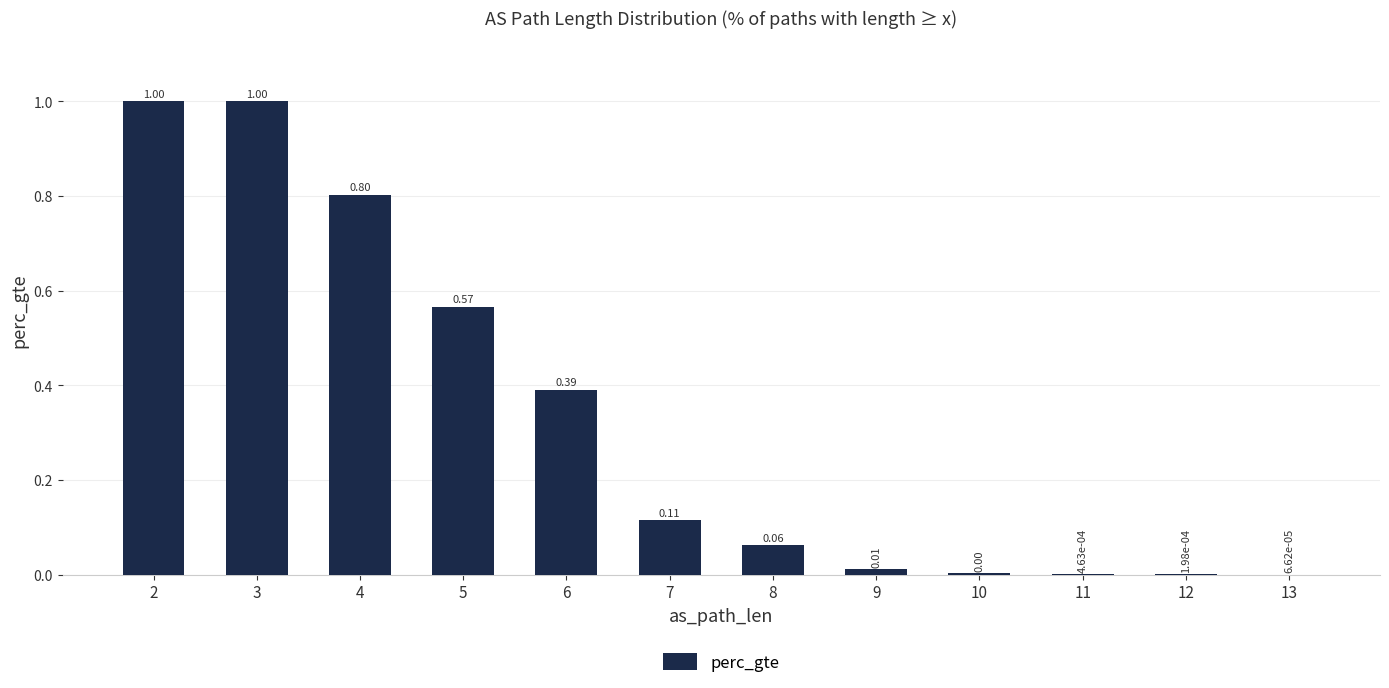

Between 3 and 13, which is larger?

3